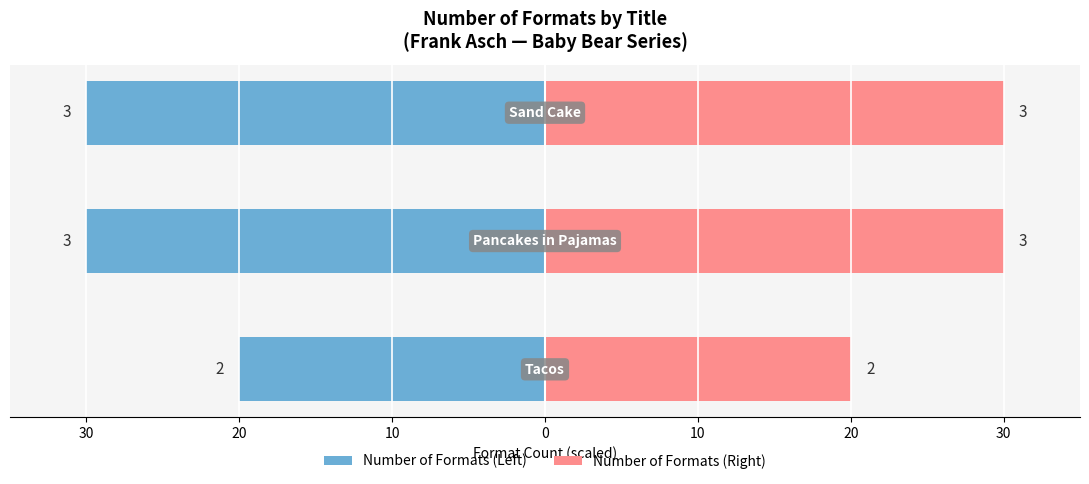

Is it true that Number of Formats (Left) equals -41 at 20?

False